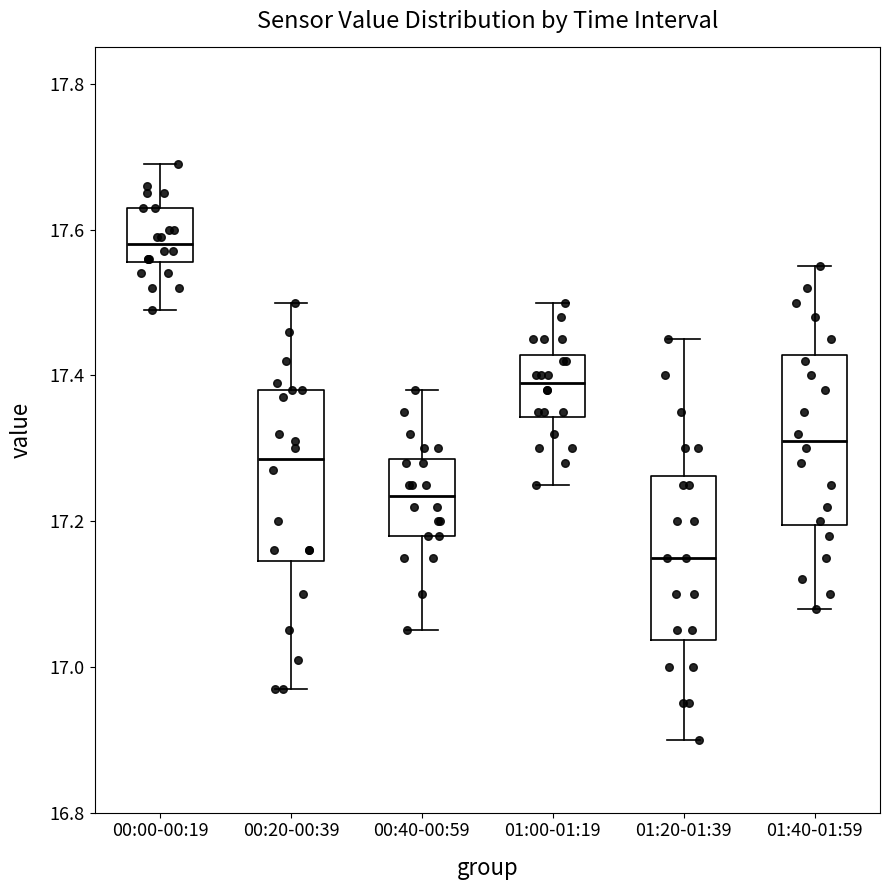

Where does the lower whisker of the box for 01:40-01:59 end on the y-axis? The values are not printed on the chart, so give them approximately, as read against the axis.

17.08